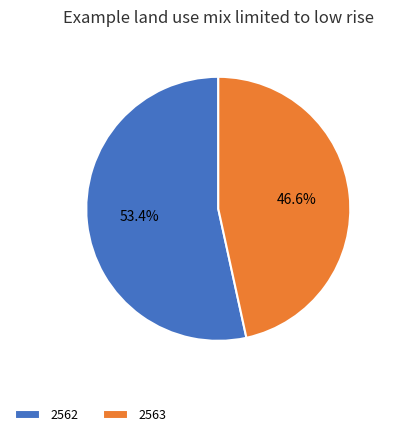

How many slices are in this pie chart?

2